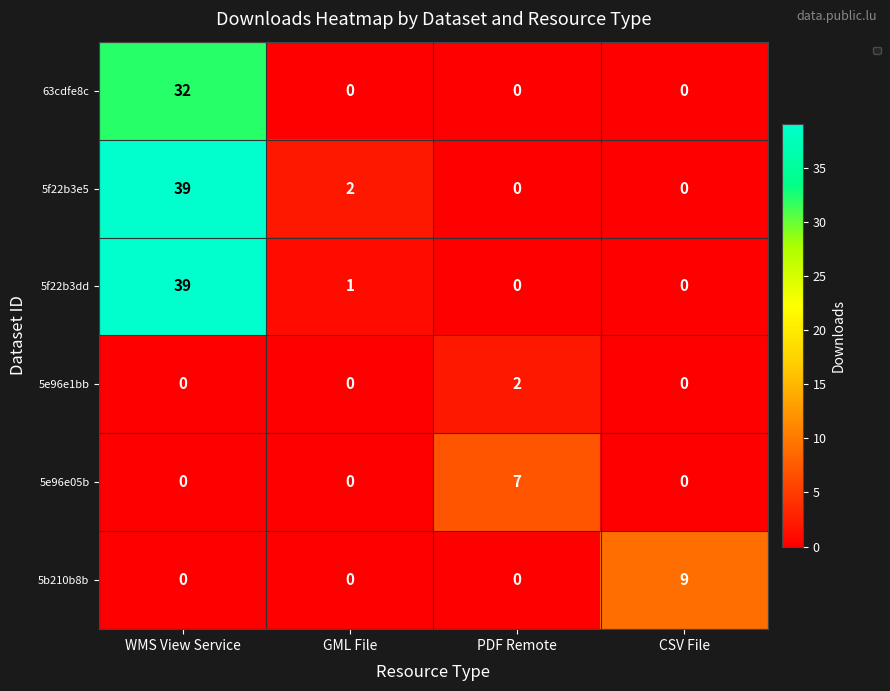

Reading left to right, transcribe all the data shown in this chart.

63cdfe8c: WMS View Service=32	GML File=0	PDF Remote=0	CSV File=0
5f22b3e5: WMS View Service=39	GML File=2	PDF Remote=0	CSV File=0
5f22b3dd: WMS View Service=39	GML File=1	PDF Remote=0	CSV File=0
5e96e1bb: WMS View Service=0	GML File=0	PDF Remote=2	CSV File=0
5e96e05b: WMS View Service=0	GML File=0	PDF Remote=7	CSV File=0
5b210b8b: WMS View Service=0	GML File=0	PDF Remote=0	CSV File=9